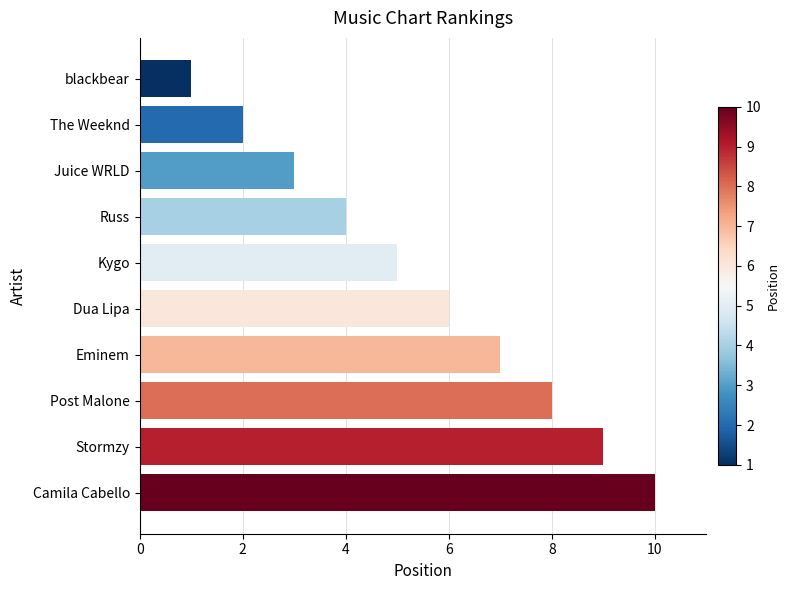

True or false: the data shows 2 at The Weeknd.

True